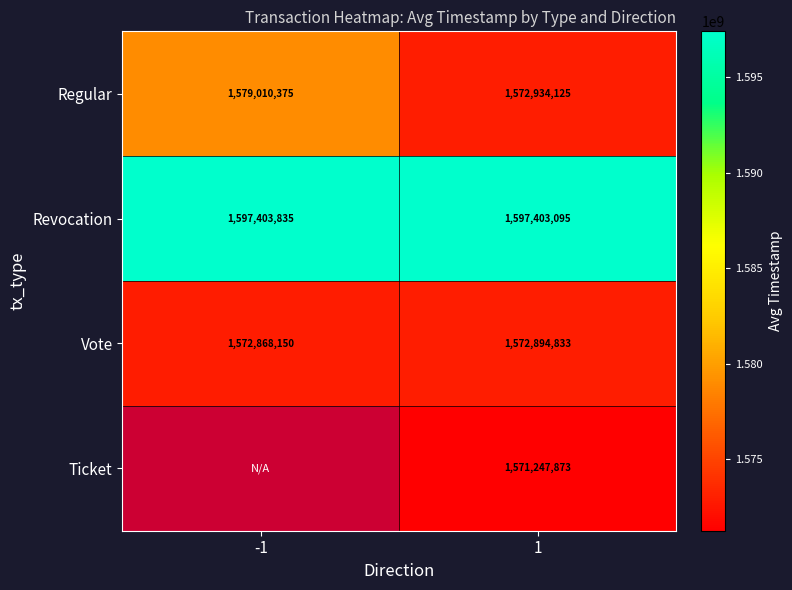

Between 1 and -1, which is larger?

-1